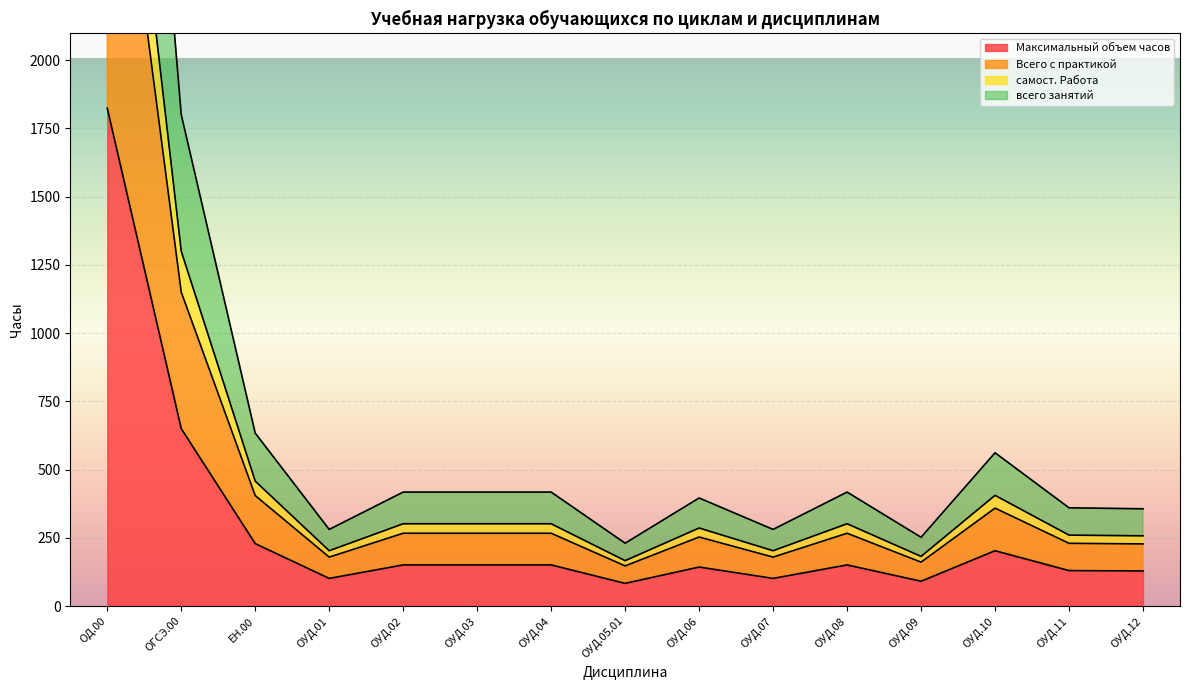

Where is the first local minimum for всего занятий?

ОУД.01